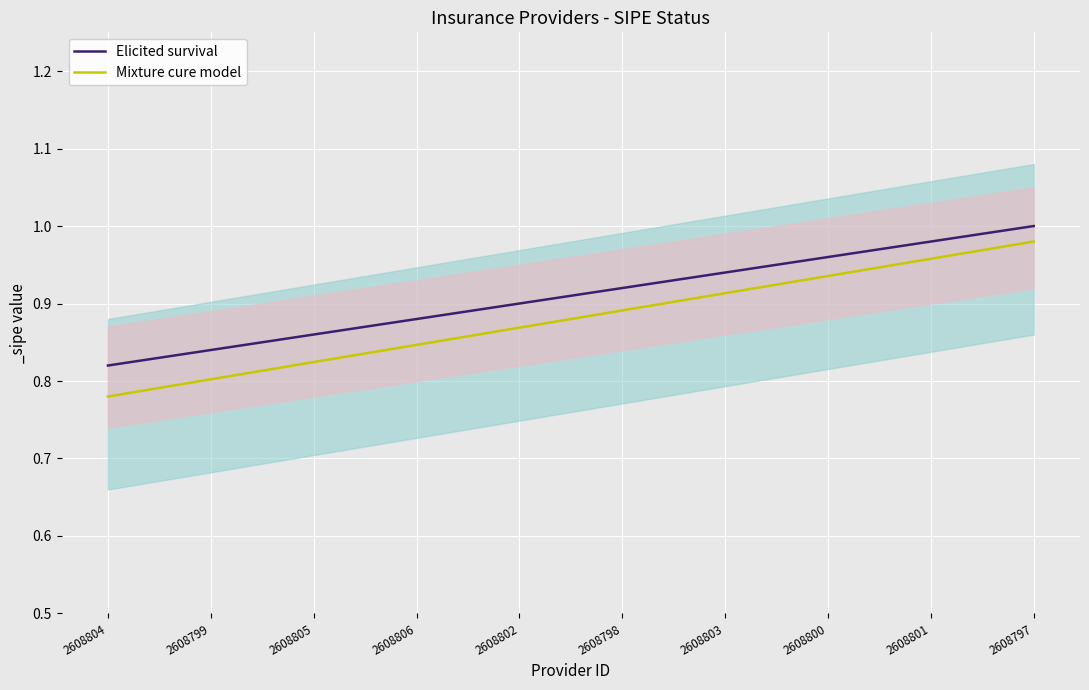

What is the highest value of the Elicited survival series?

1.0